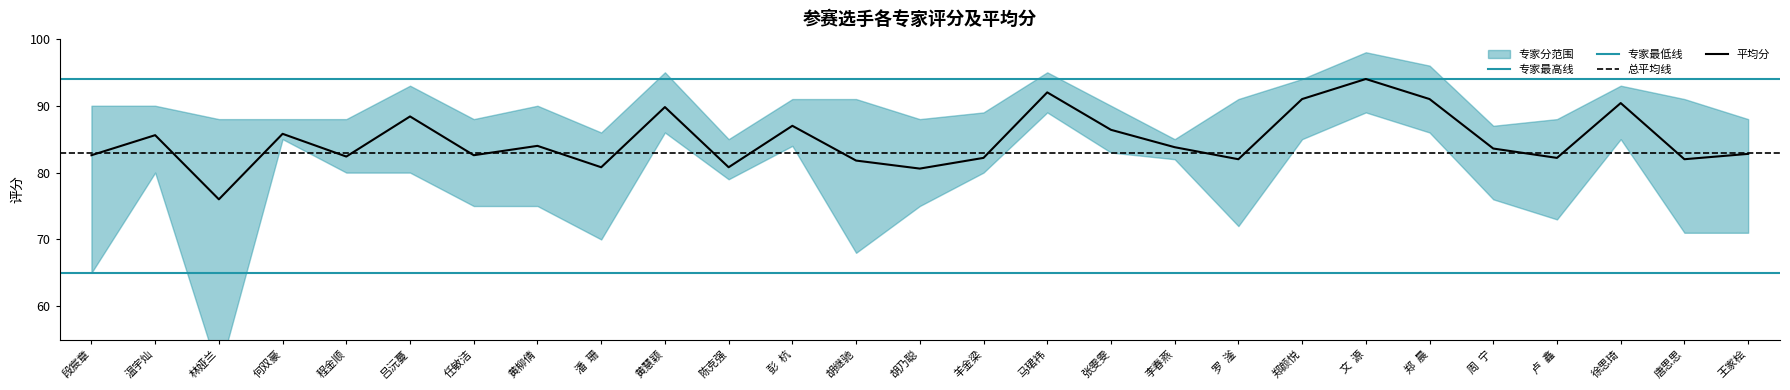

At how many categories does at least one series exceed 72?

27